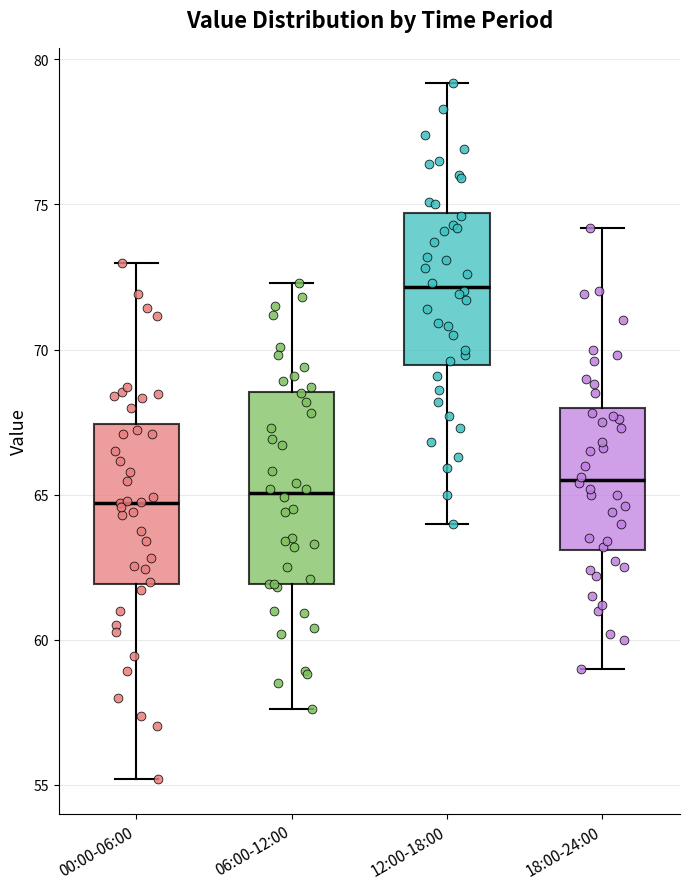

Where does the upper whisker of the box for 06:00-12:00 end on the y-axis? The values are not printed on the chart, so give them approximately, as read against the axis.

72.5